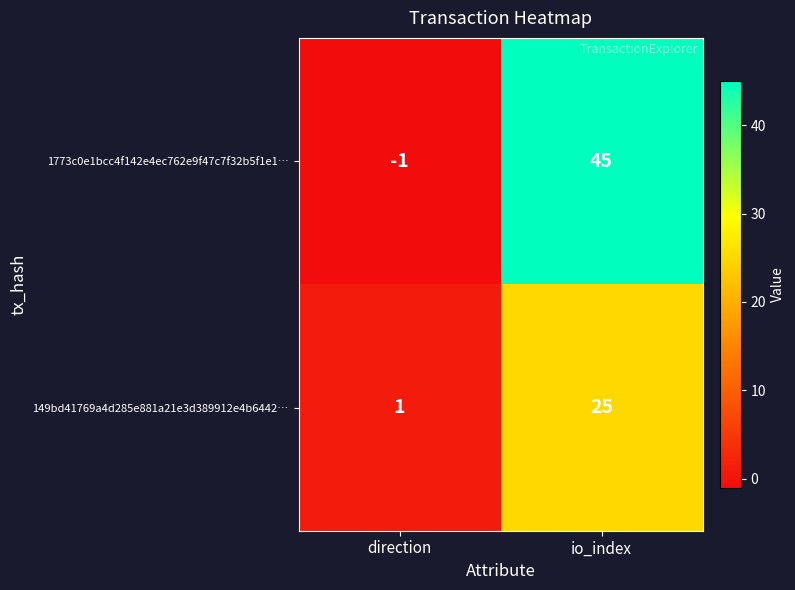

Which label corresponds to the largest value in the chart?

io_index